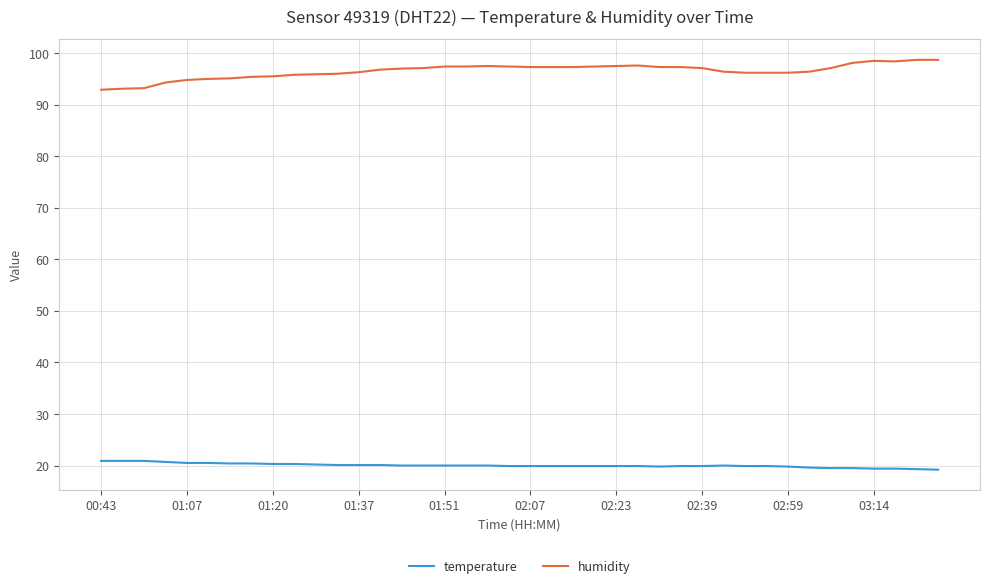

What is the minimum value shown in the chart?

19.2